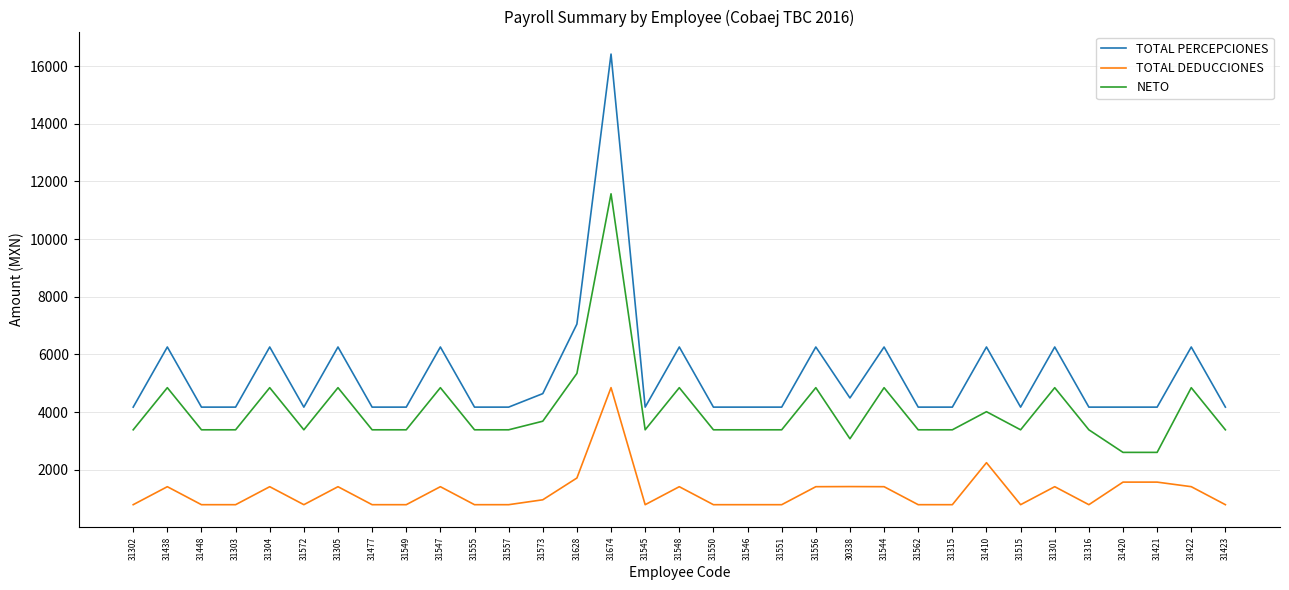

Is it true that NETO equals 5369.0 at 31545?

False